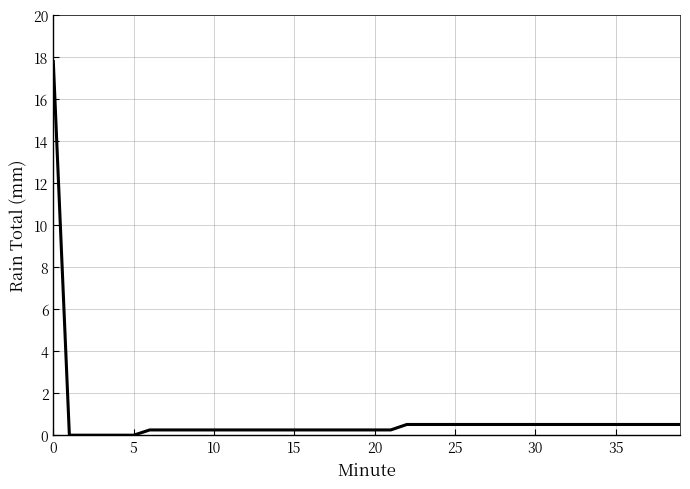

What is the difference between the maximum and minimum values?

17.8